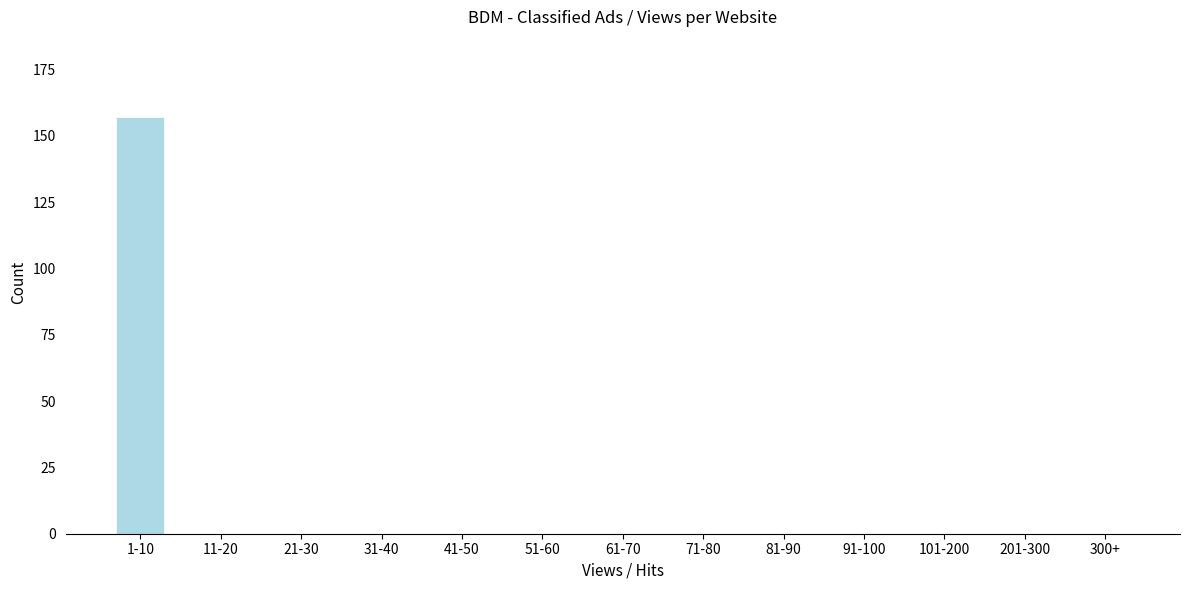

Reading right to left, what are all the values shown in this chart?

300+=0	201-300=0	101-200=0	91-100=0	81-90=0	71-80=0	61-70=0	51-60=0	41-50=0	31-40=0	21-30=0	11-20=0	1-10=157